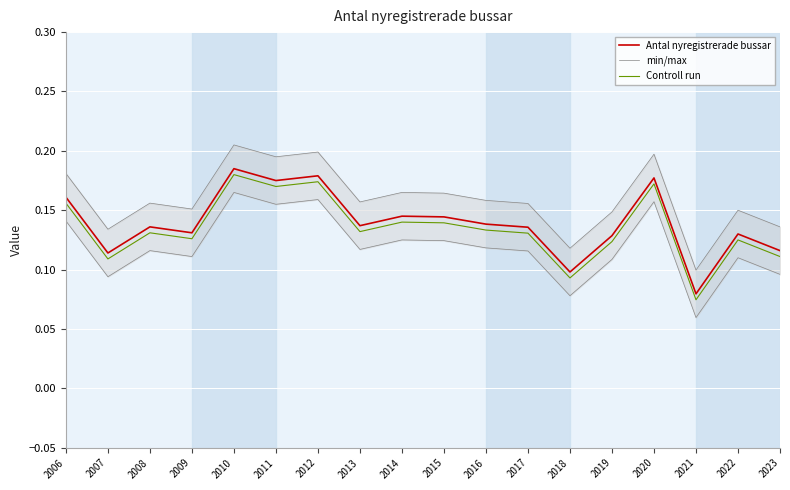

Is the value of Antal nyregistrerade bussar at 2017 greater than the value of Controll run at 2018?

Yes